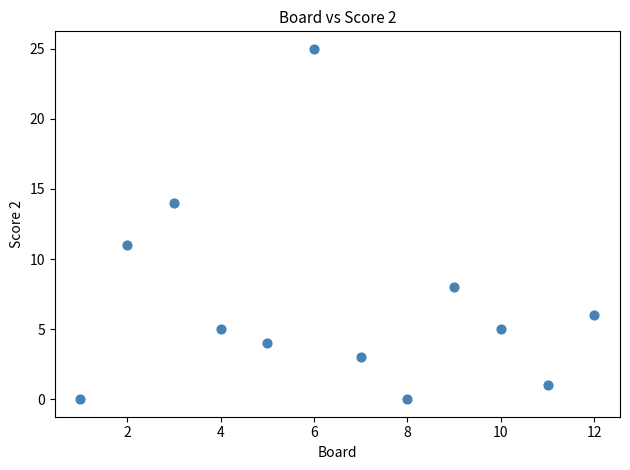

What is the range of Y values (max minus min)?

25